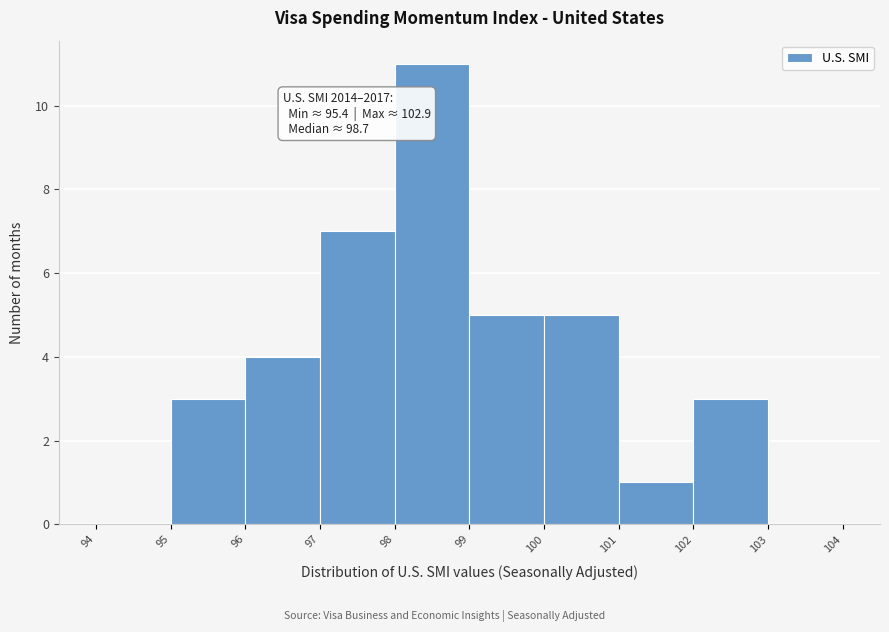

Over which range of the x-axis is the bar tallest?

98 to 99